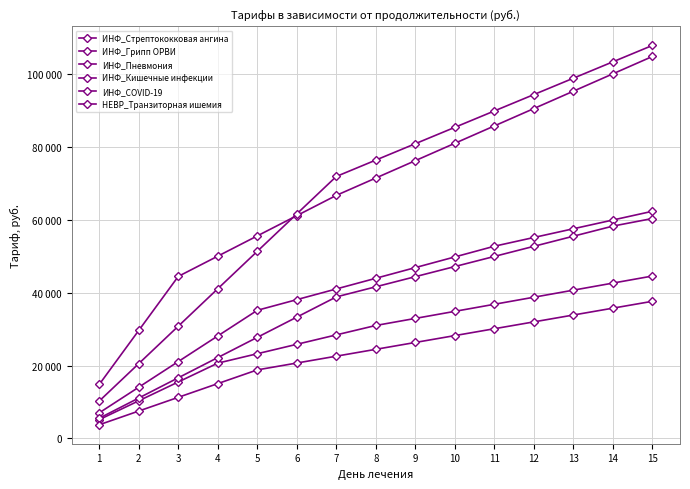

Is this an area chart (filled region under the line)?

No